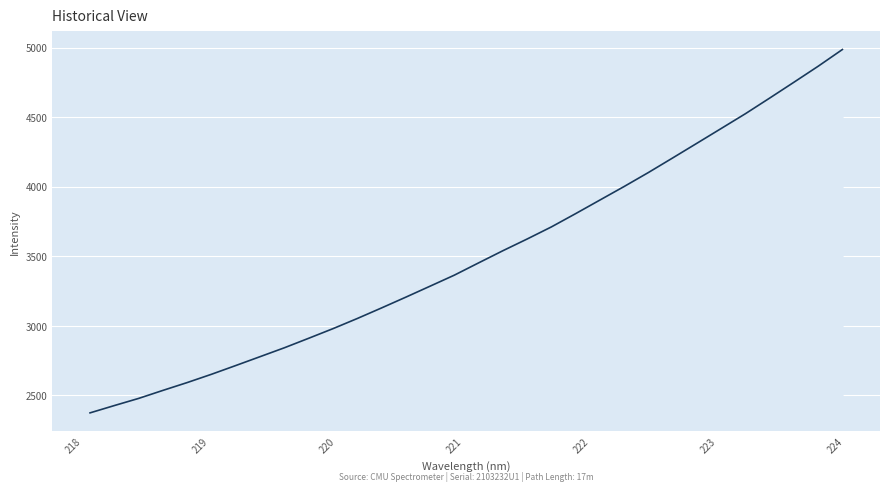

What is the smallest value displayed?

2374.6